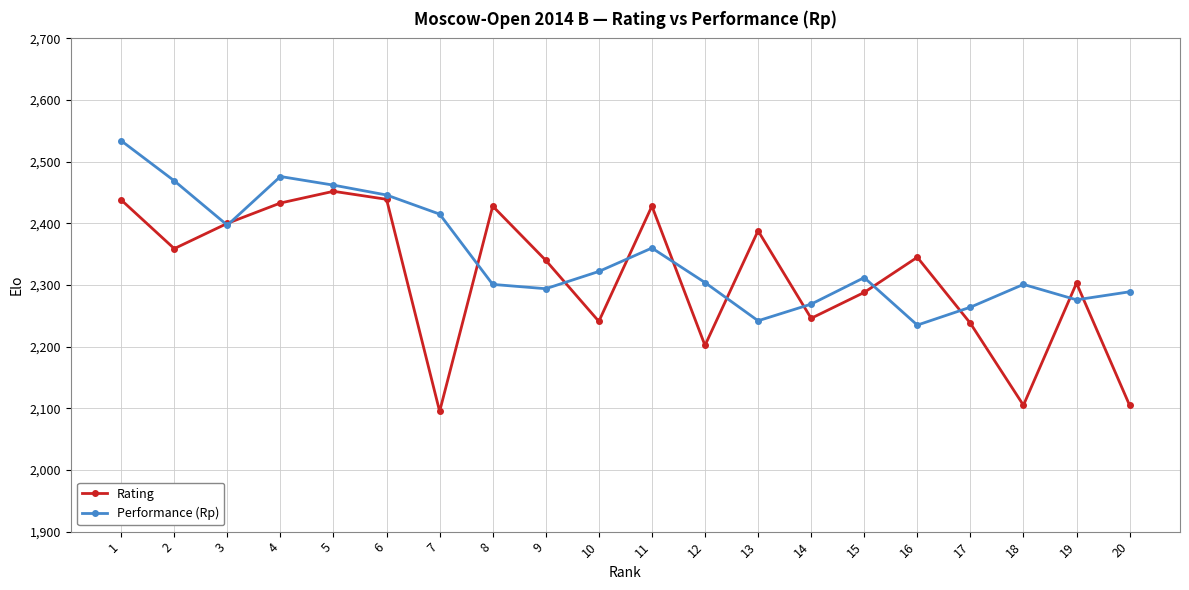

What is the total value across all series at 5?

4914